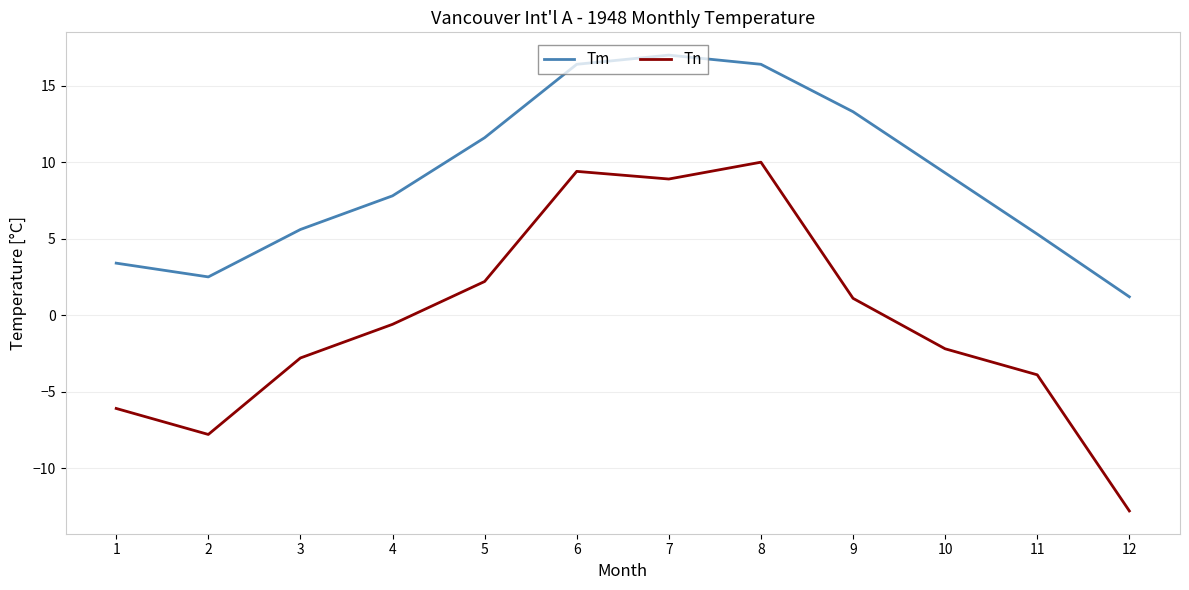

At 4, list the series in order from smallest to largest.

Tn, Tm